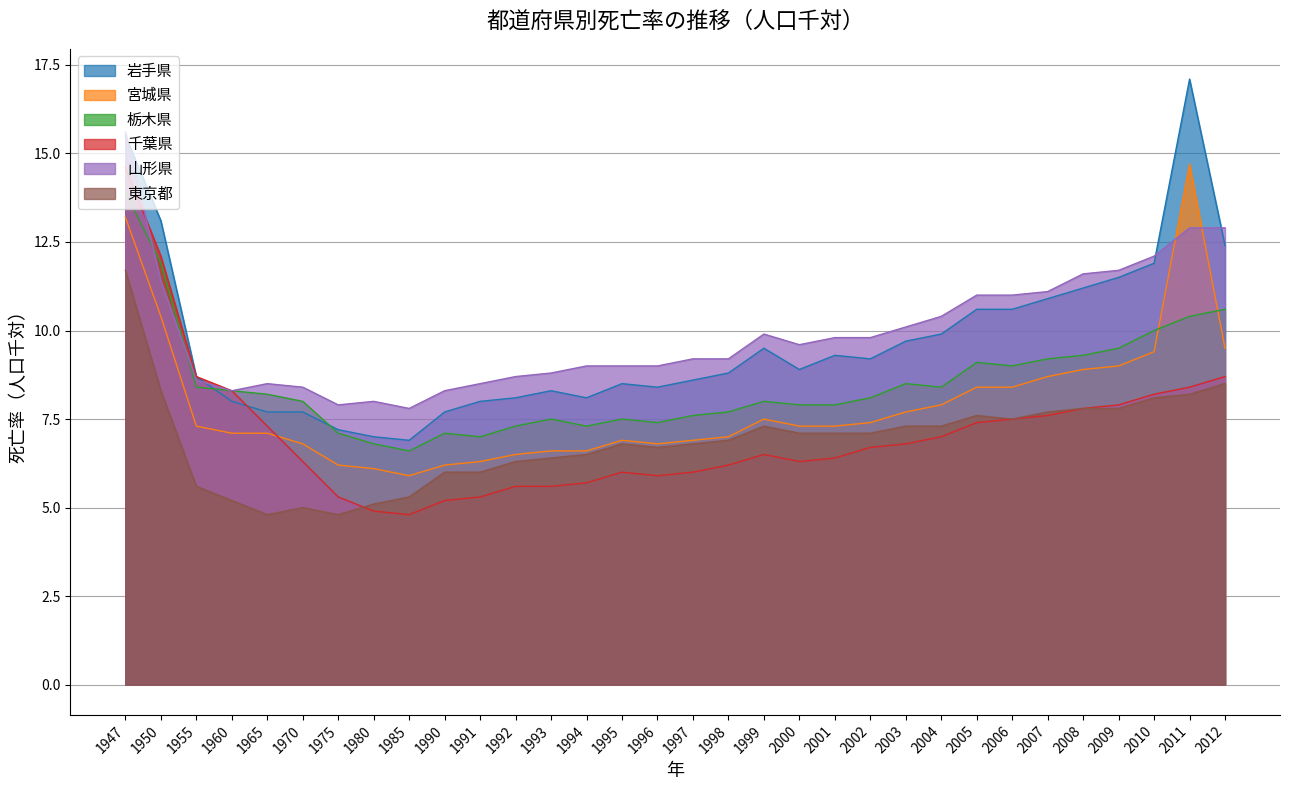

In 岩手県, how many points are higher than both neighbors (excluding endpoints)?

5